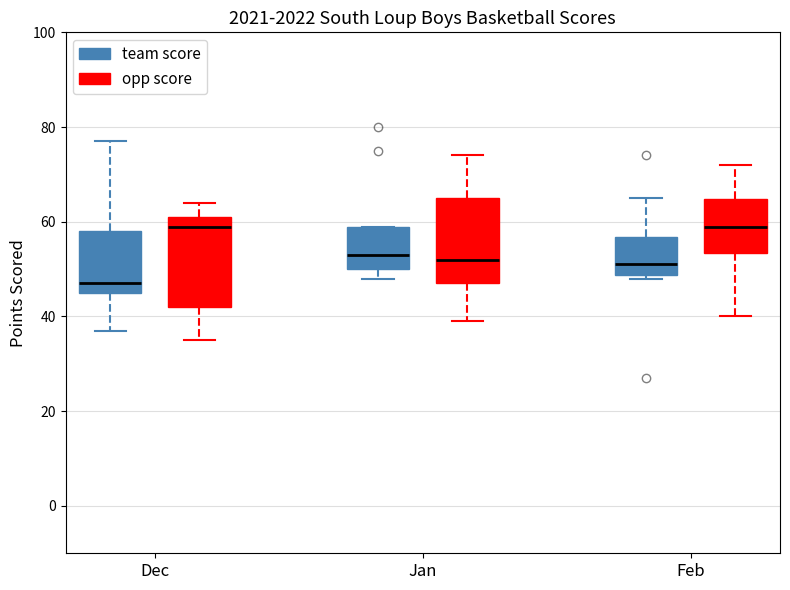

Reading left to right, transcribe this box plot: for each box, give where its median line is, the range the box spans, and where its two whiskers end, as read against the y-axis. The values are not printed on the chart, so give them approximately, as read against the axis.

Dec (team score): median 48, box 46 to 58, whiskers 38 to 78
Dec (opp score): median 60, box 42 to 62, whiskers 36 to 64
Jan (team score): median 54, box 50 to 60, whiskers 48 to 60
Jan (opp score): median 52, box 48 to 66, whiskers 40 to 74
Feb (team score): median 52, box 48 to 56, whiskers 48 (just below the box's lower edge) to 66
Feb (opp score): median 60, box 54 to 64, whiskers 40 to 72